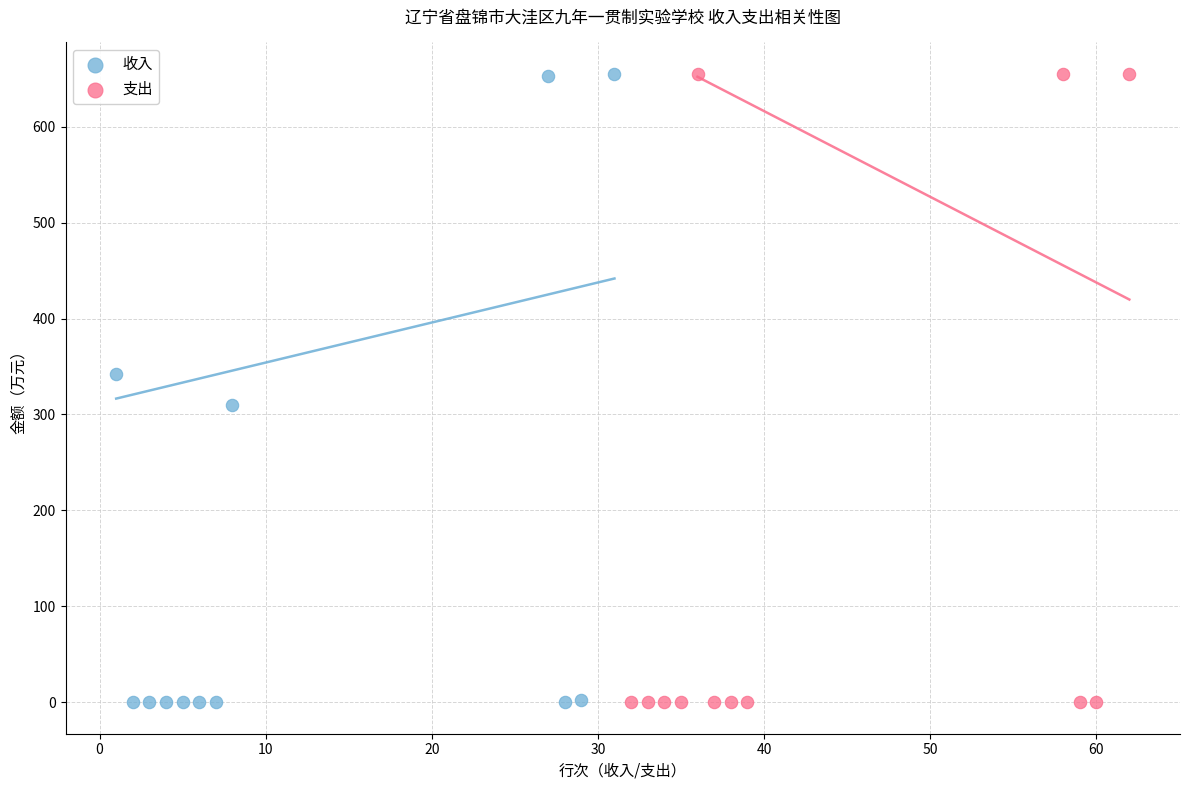

What are all the series names shown in the legend?

收入, 支出